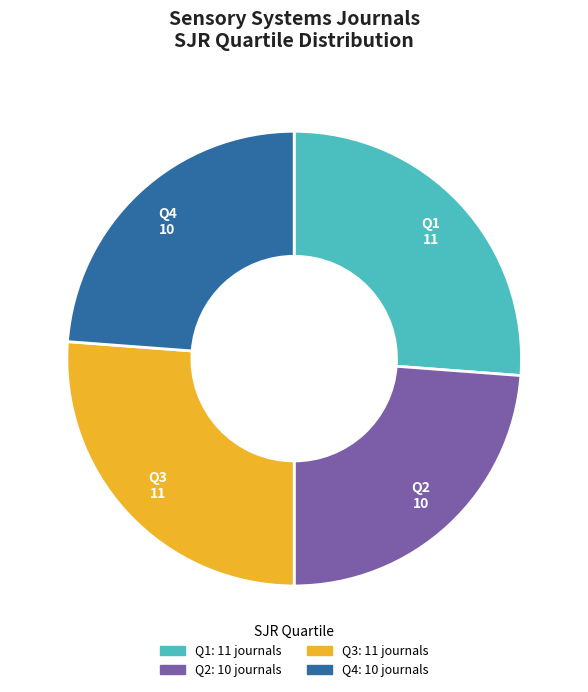

Does Q2 represent more than half of the total?

No